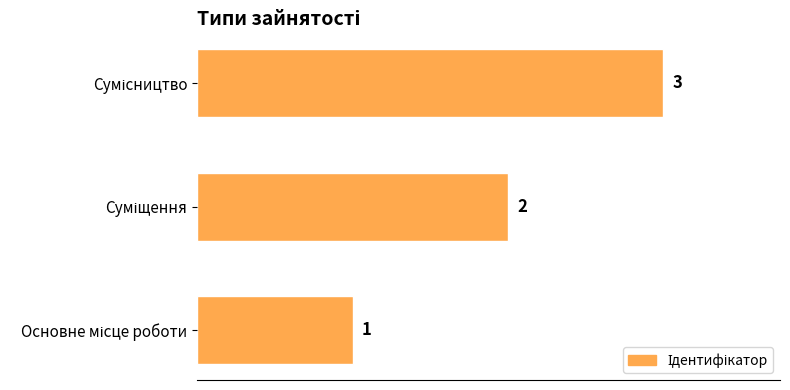

What is the sum of all values?

6